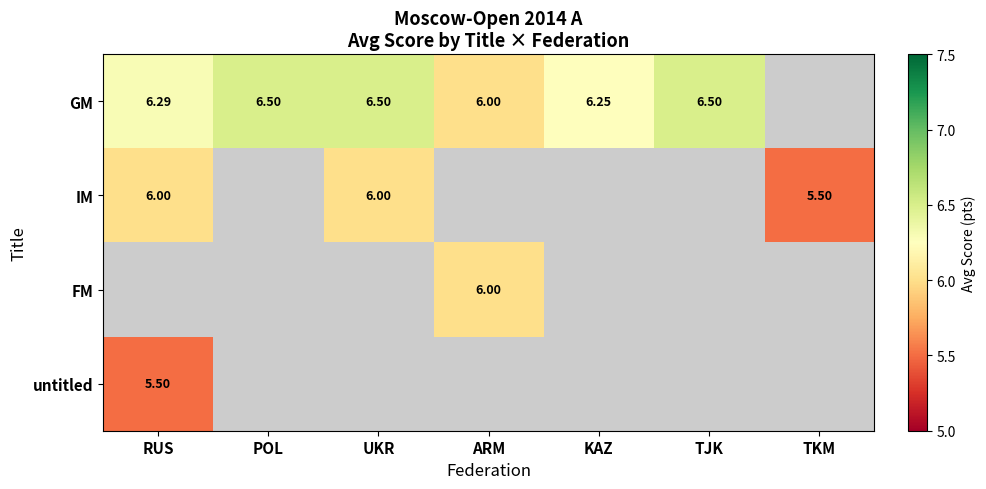

Is the value of GM at UKR greater than the value of IM at TKM?

Yes